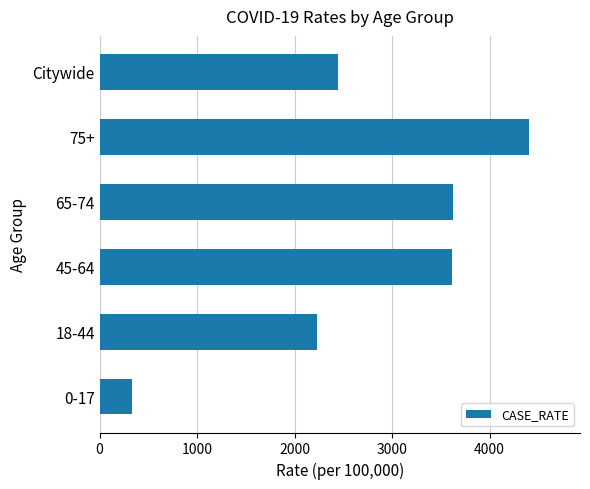

At which category does the chart reach its peak across all series?

75+